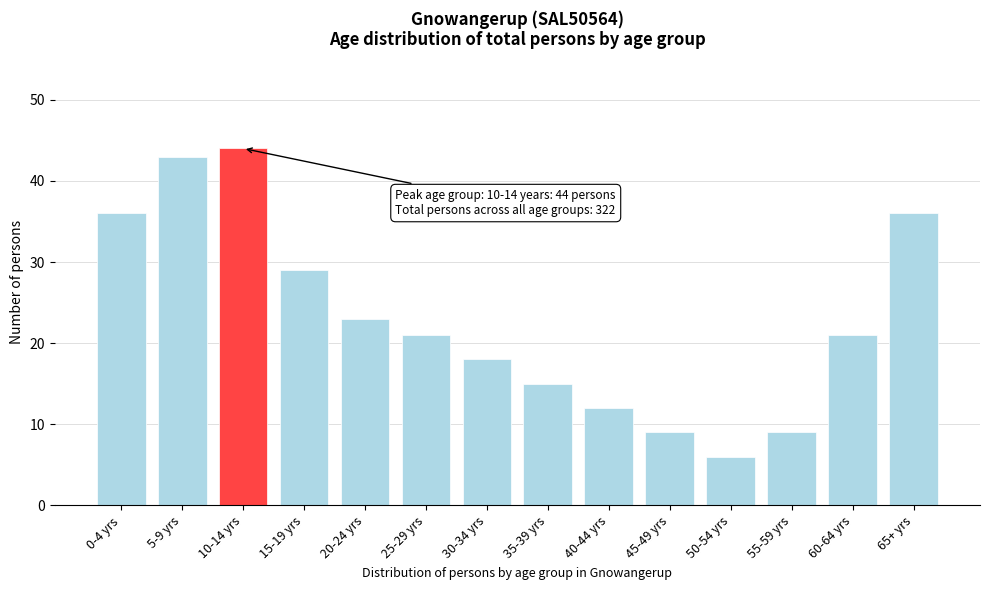

Reading left to right, what are all the values shown in this chart?

36	43	44	29	23	21	18	15	12	9	6	9	21	36